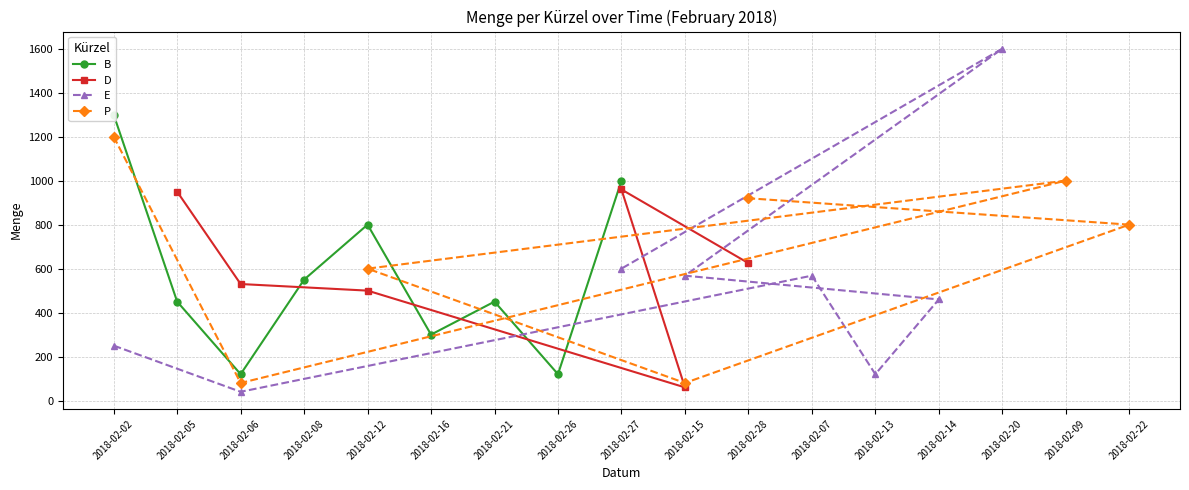

The value of D at 2018-02-05 is 950. True or false?

True